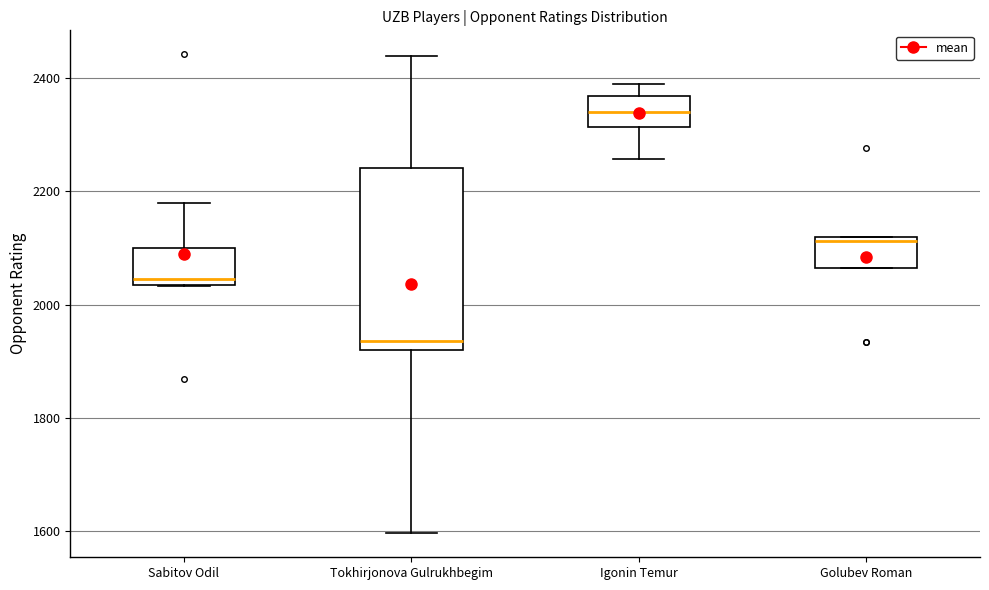

Reading left to right, read every box against the y-axis: the position of its median line, the range the box covers, and the ends of its whiskers. The values are not printed on the chart, so give them approximately, as read against the axis.

Sabitov Odil: median 2040 (just above the box's lower edge), box 2040 to 2100, whiskers 2040 to 2180
Tokhirjonova Gulrukhbegim: median 1940, box 1920 to 2240, whiskers 1600 to 2440
Igonin Temur: median 2340, box 2320 to 2360, whiskers 2260 to 2400
Golubev Roman: median 2120 (just below the box's upper edge), box 2060 to 2120, whiskers 2060 to 2120